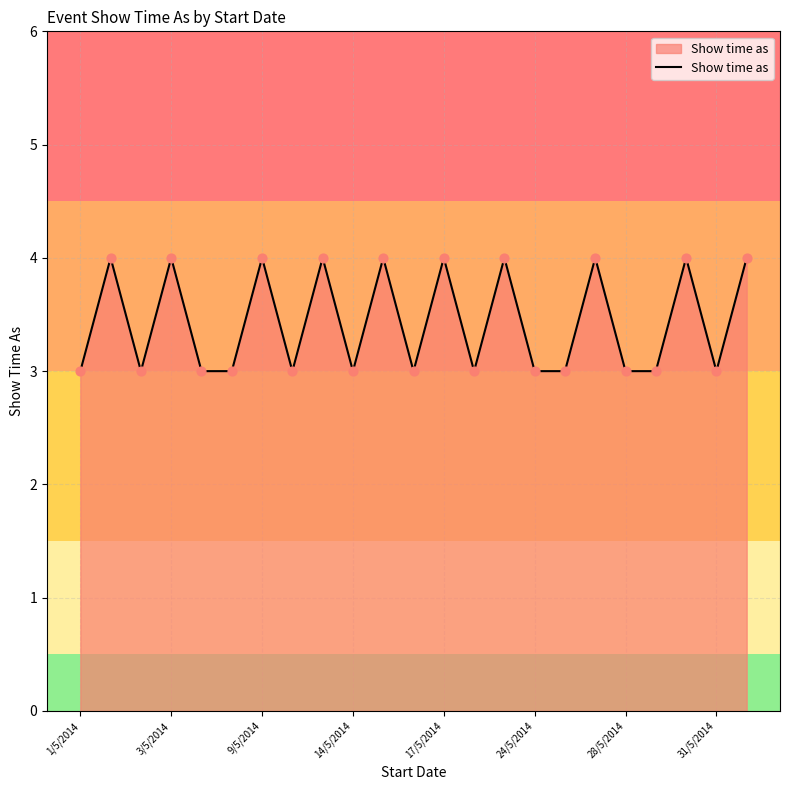

What is the maximum value shown in the chart?

4